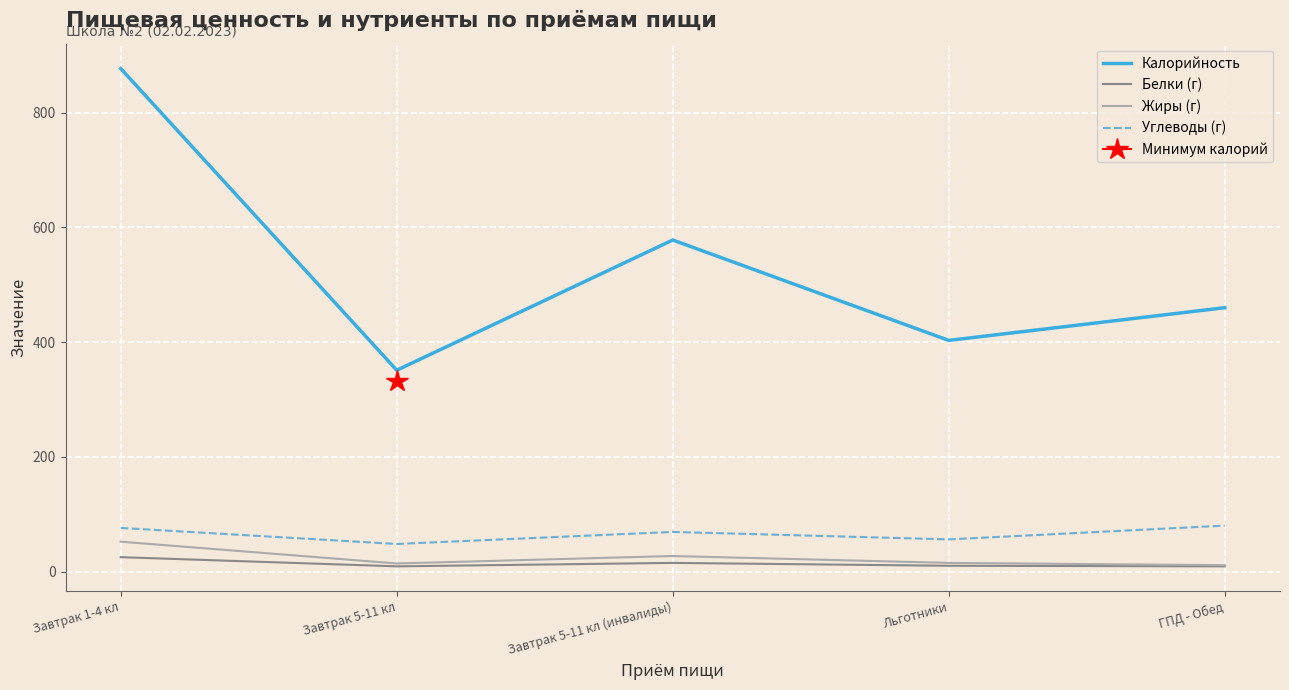

Is the value of Белки (г) at Завтрак 5-11 кл greater than the value of Калорийность at ГПД - Обед?

No